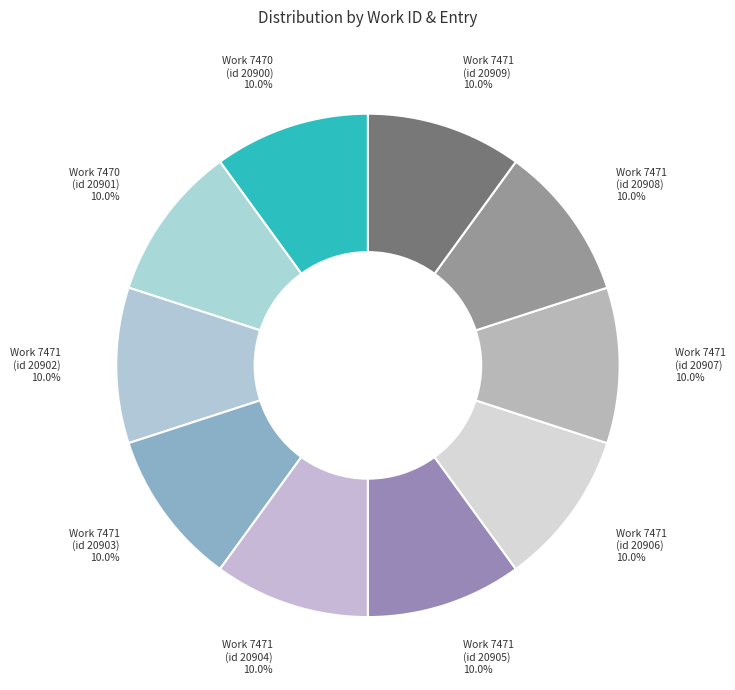

Count the number of slices in the pie.

10